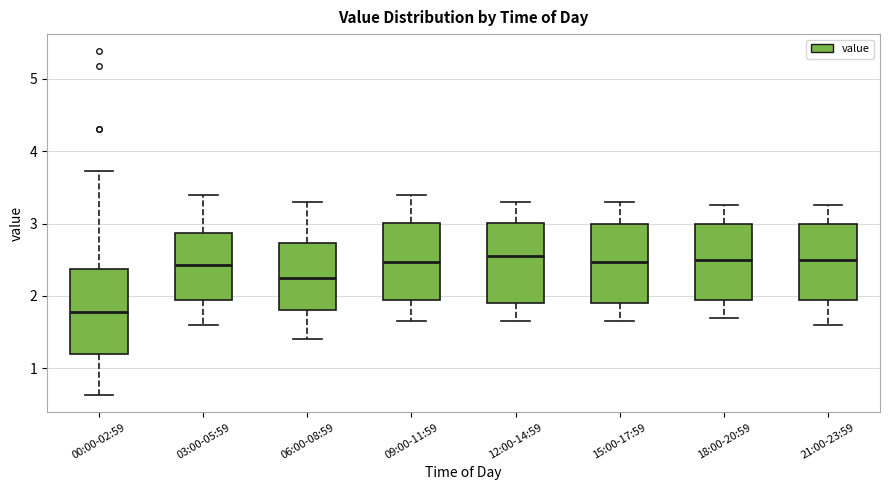

Reading left to right, transcribe this box plot: for each box, give where its median line is, the range the box spans, and where its two whiskers end, as read against the y-axis. The values are not printed on the chart, so give them approximately, as read against the axis.

00:00-02:59: median 1.8, box 1.2 to 2.4, whiskers 0.6 to 3.7
03:00-05:59: median 2.4, box 1.9 to 2.9, whiskers 1.6 to 3.4
06:00-08:59: median 2.3, box 1.8 to 2.7, whiskers 1.4 to 3.3
09:00-11:59: median 2.5, box 1.9 to 3.0, whiskers 1.7 to 3.4
12:00-14:59: median 2.6, box 1.9 to 3.0, whiskers 1.7 to 3.3
15:00-17:59: median 2.5, box 1.9 to 3.0, whiskers 1.7 to 3.3
18:00-20:59: median 2.5, box 1.9 to 3.0, whiskers 1.7 to 3.3
21:00-23:59: median 2.5, box 1.9 to 3.0, whiskers 1.6 to 3.3